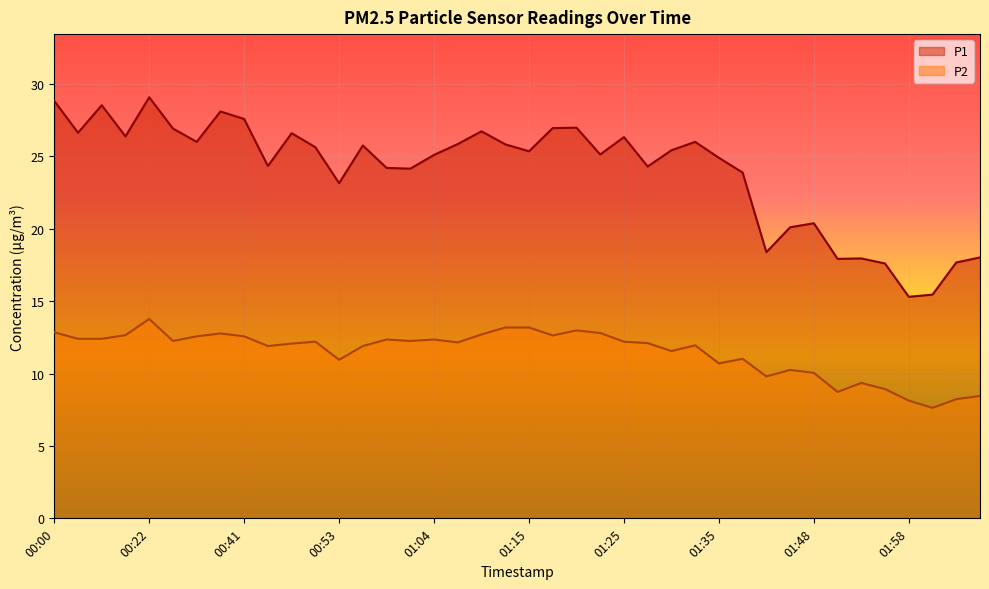

How many series are shown in this chart?

2